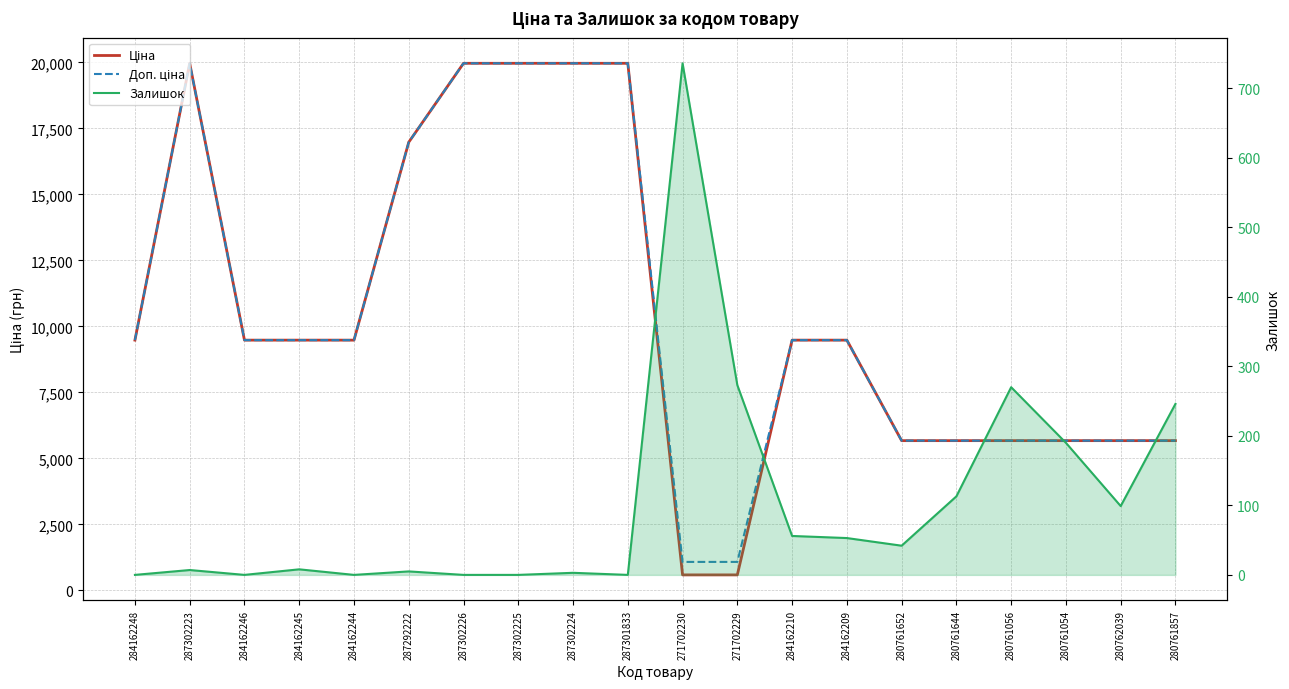

True or false: Залишок and Ціна cross at least once.

True